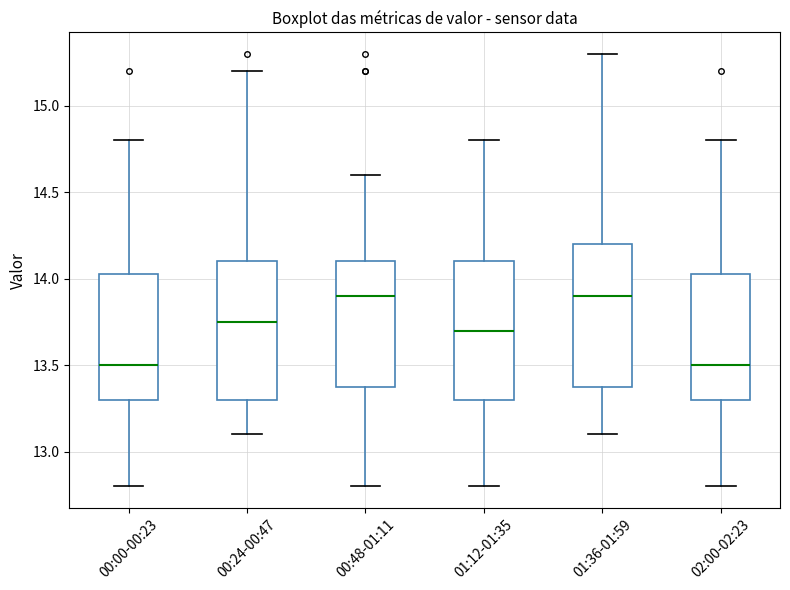

Where does the lower whisker of the box for 00:00-00:23 end on the y-axis? The values are not printed on the chart, so give them approximately, as read against the axis.

12.80